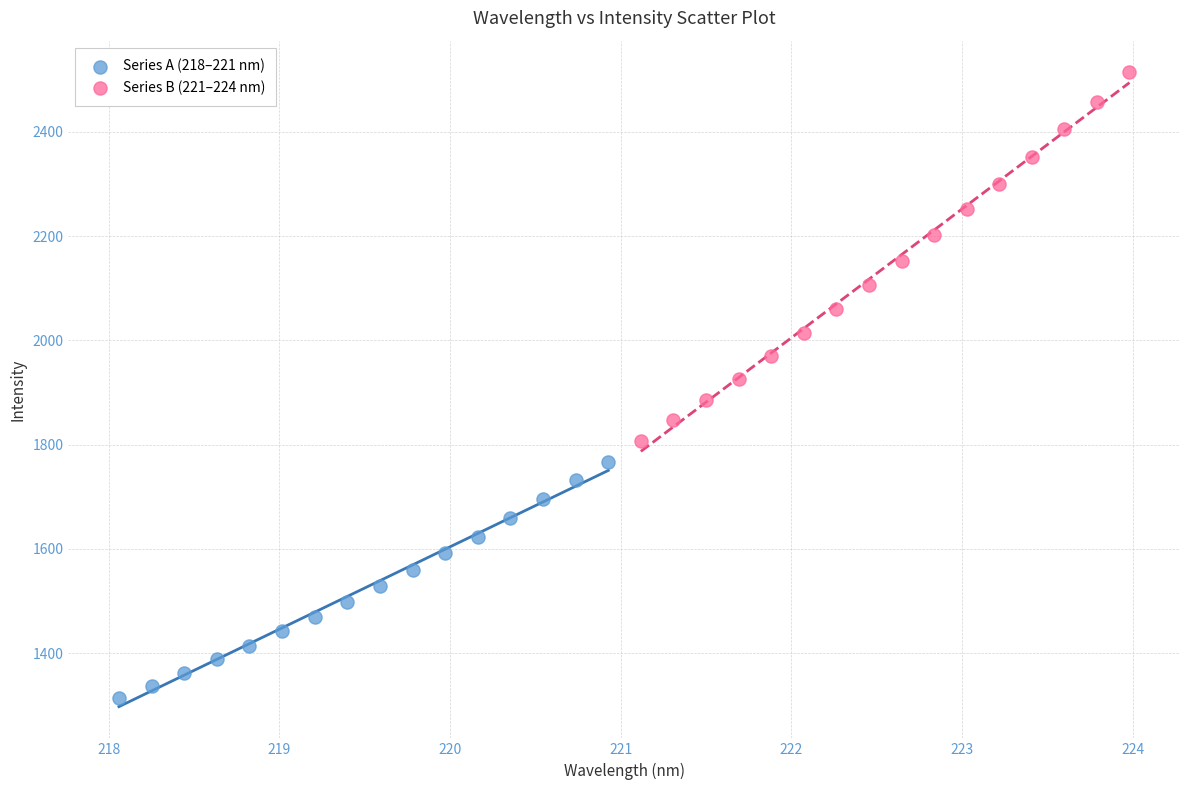

What are all the series names shown in the legend?

Series A (218–221 nm), Series B (221–224 nm)